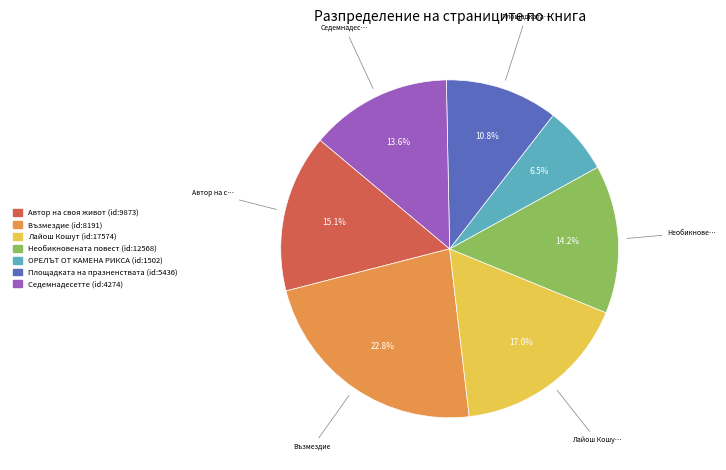

Does any single category account for the majority?

No